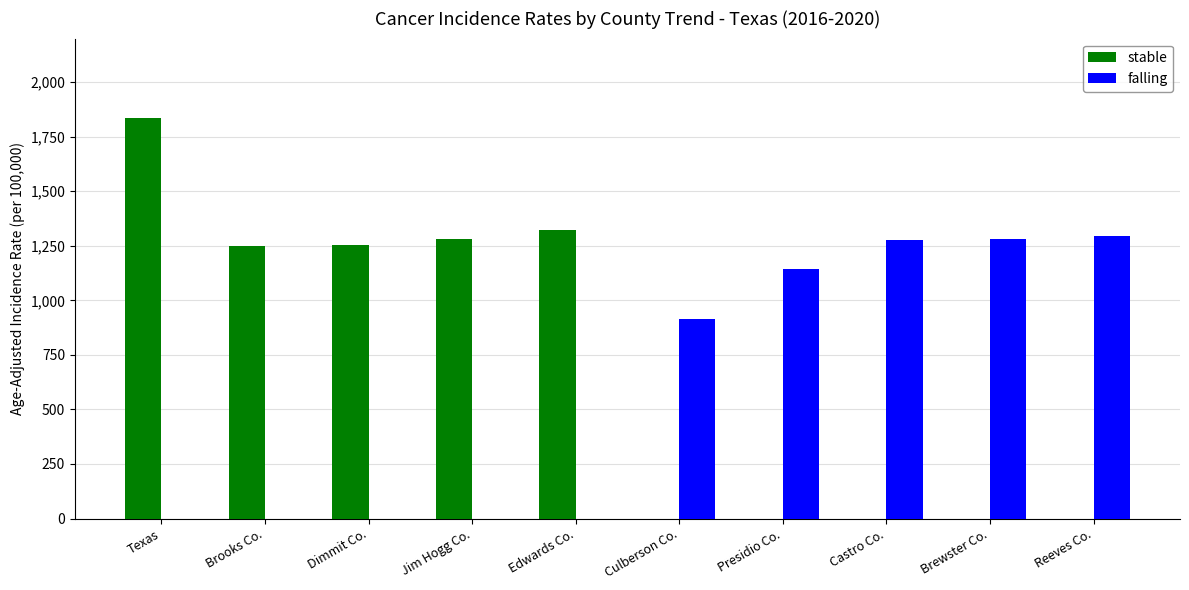

How many data points does each series have?

10